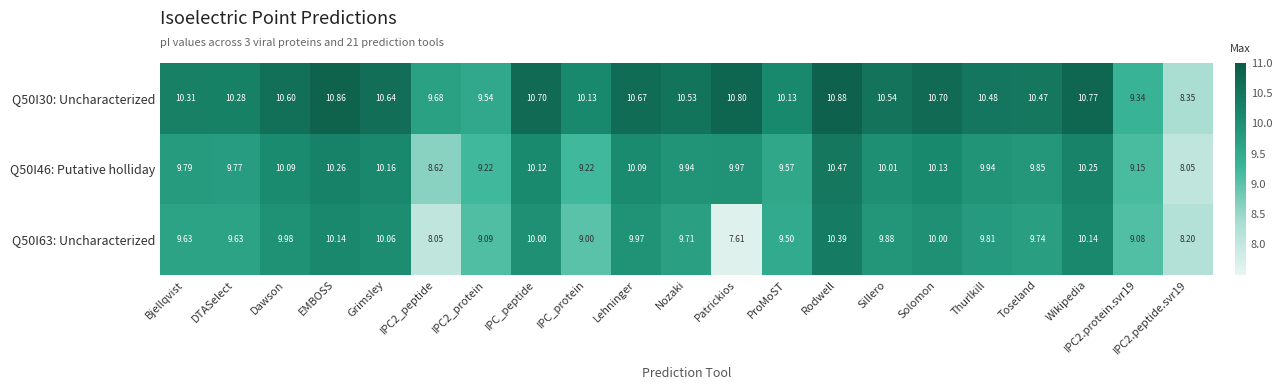

Which category has the highest value across all series?

Rodwell